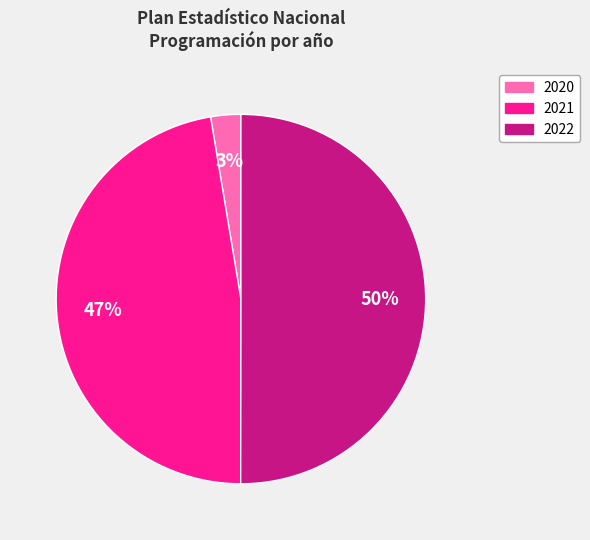

To the nearest percent, what percentage of the pie is 2020?

3%